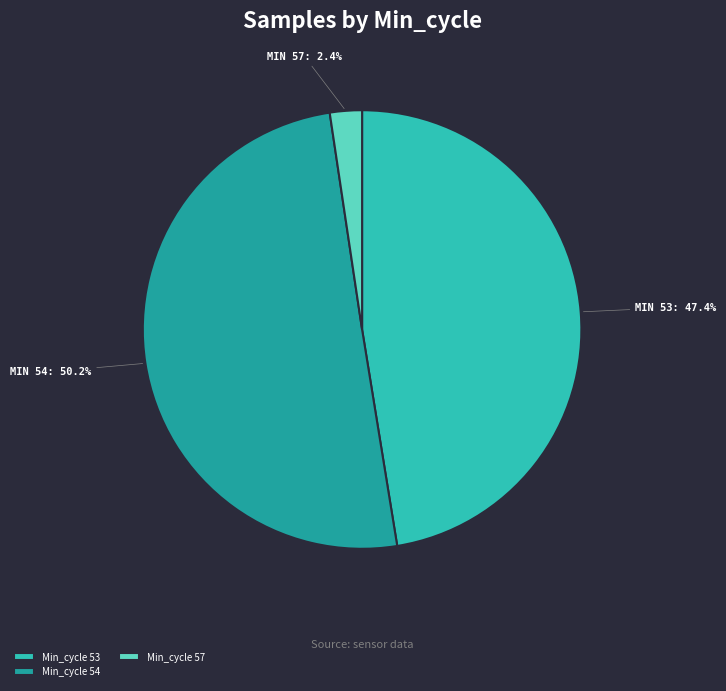

Rank the categories by value from lowest to highest.

Min_cycle 57, Min_cycle 53, Min_cycle 54